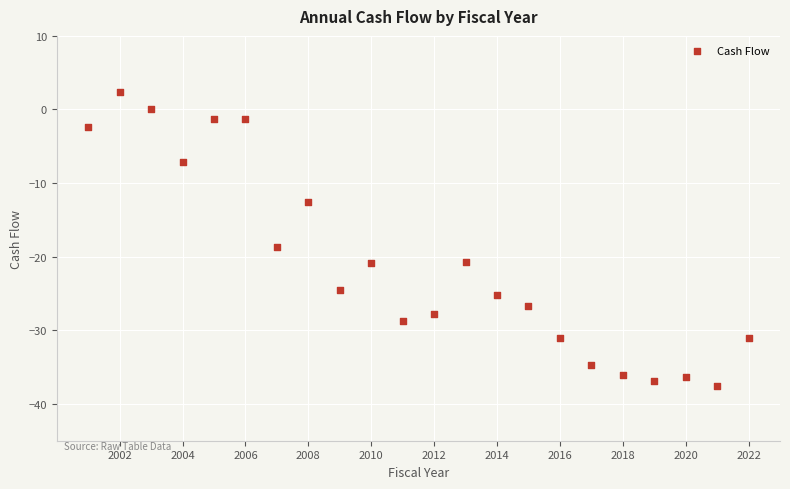

What Y value in the scatter plot is closest to -17?

-18.7